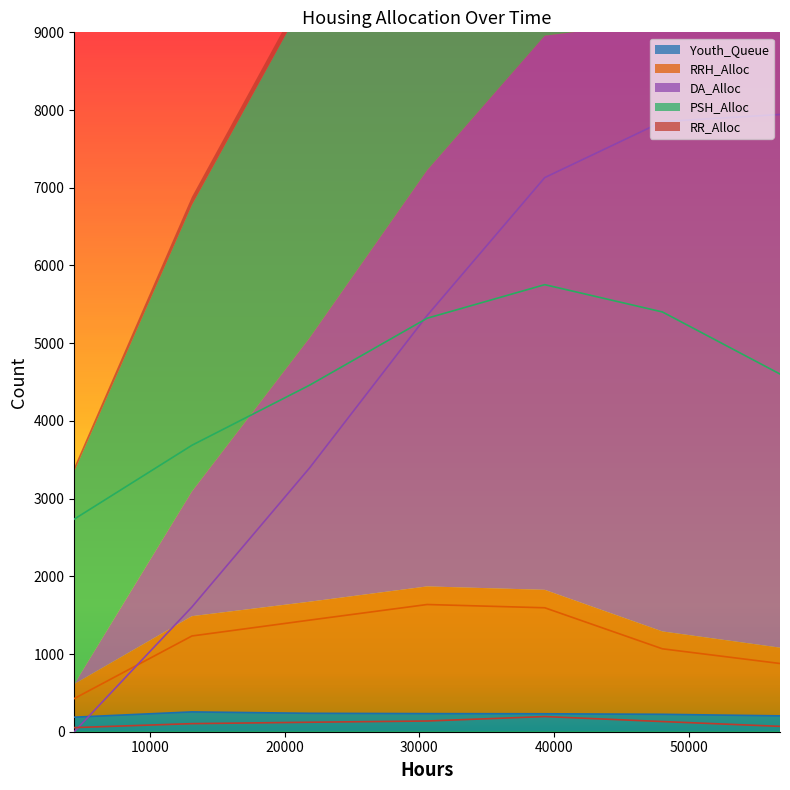

How many data points does each series have?

7